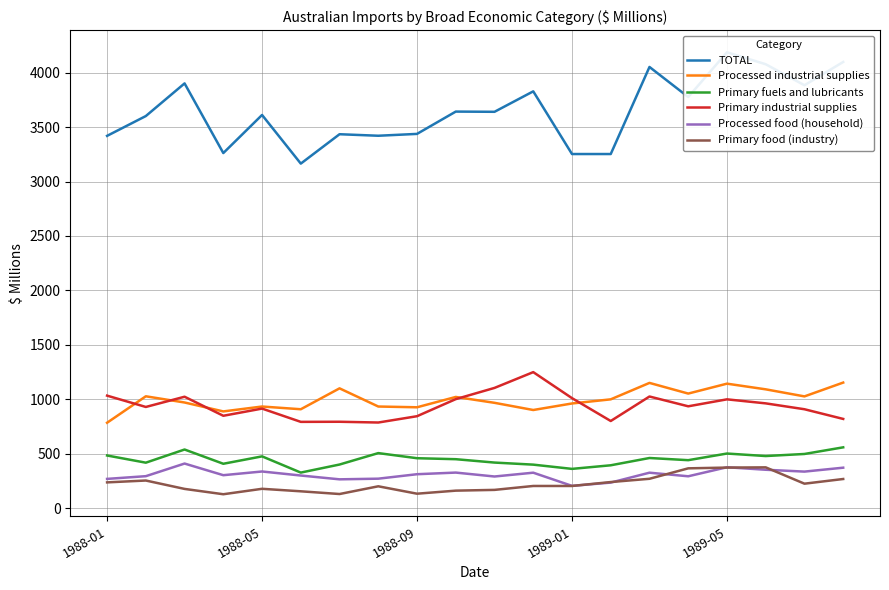

Does the chart have visible grid lines?

Yes